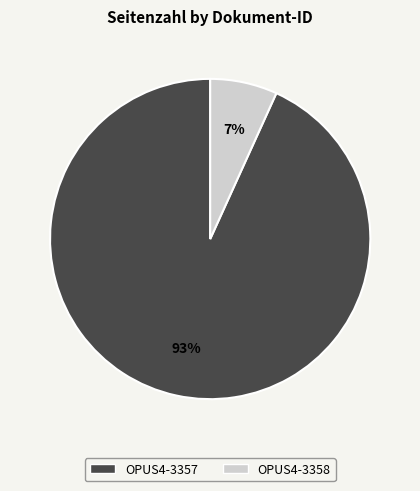

How many segments does this pie chart have?

2